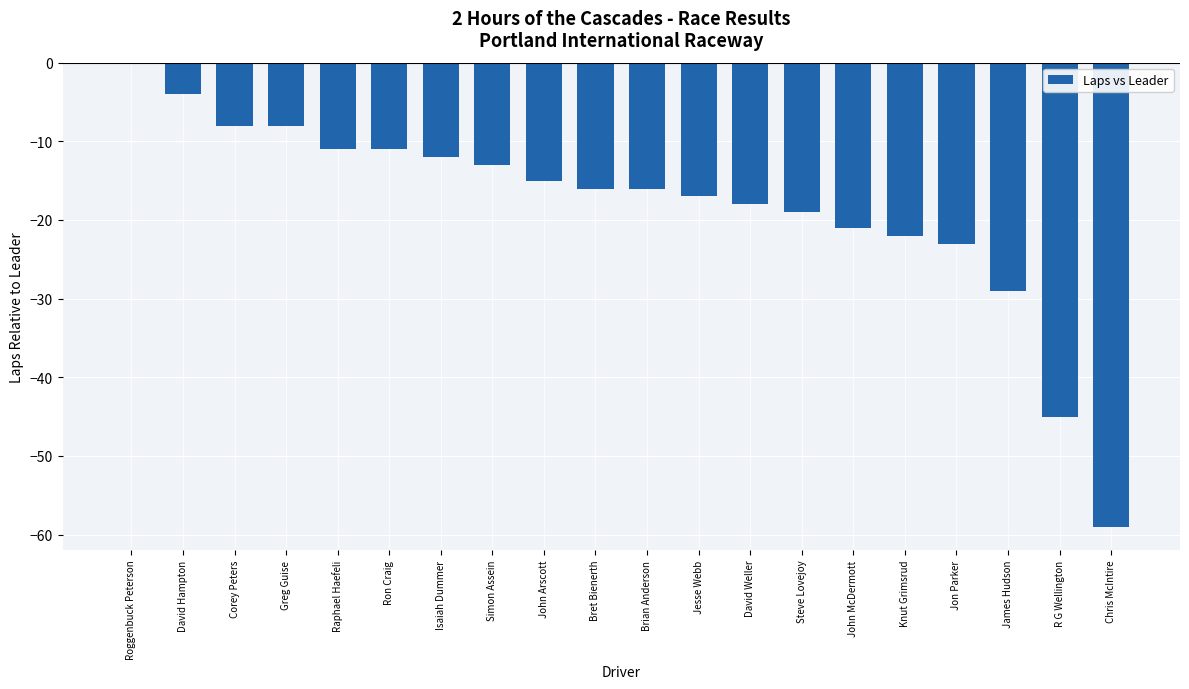

What is the sum of the values at Bret Bienerth and Greg Guise?

-24